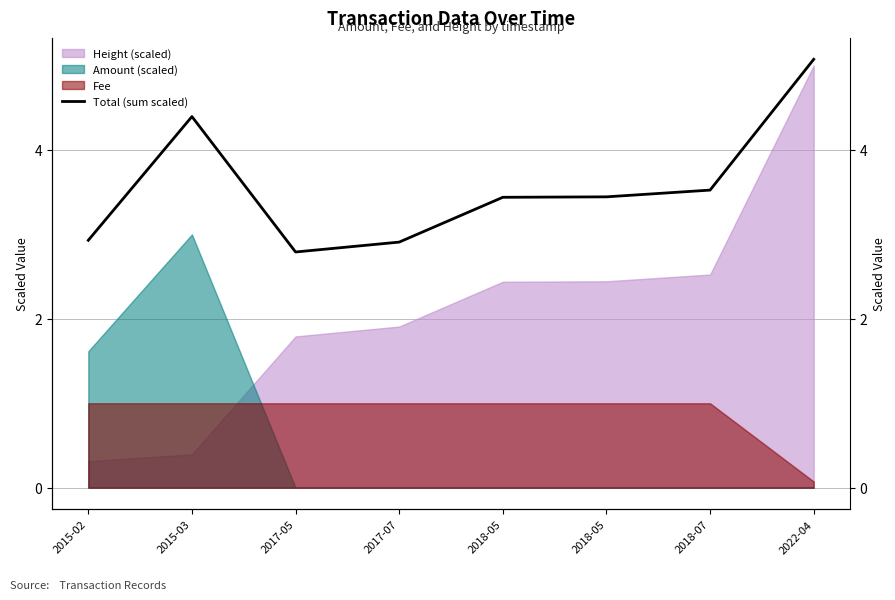

Is it true that the value at 2018-05 is 3.4?

True